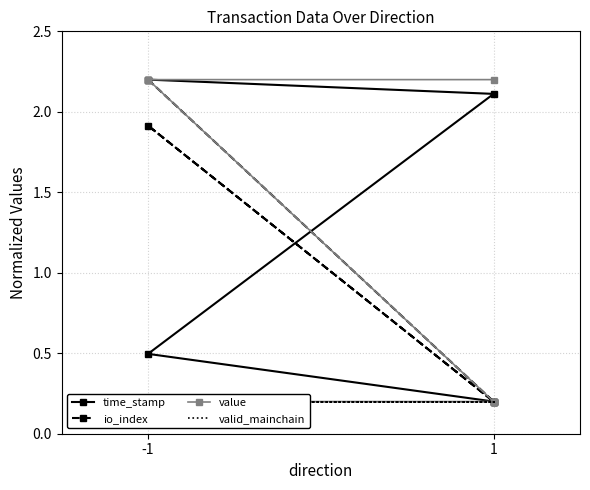

Is the value of time_stamp at 1 greater than the value of valid_mainchain at -1?

Yes